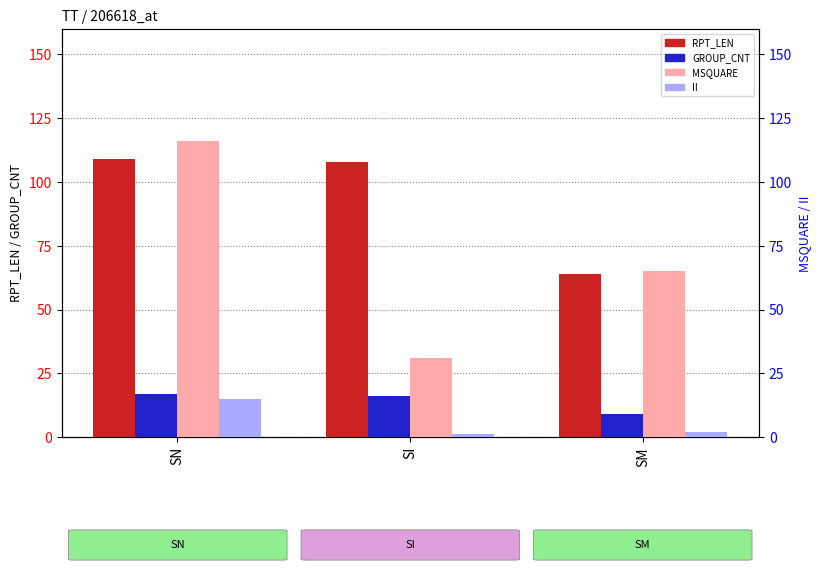

Does the chart contain stacked bars?

No